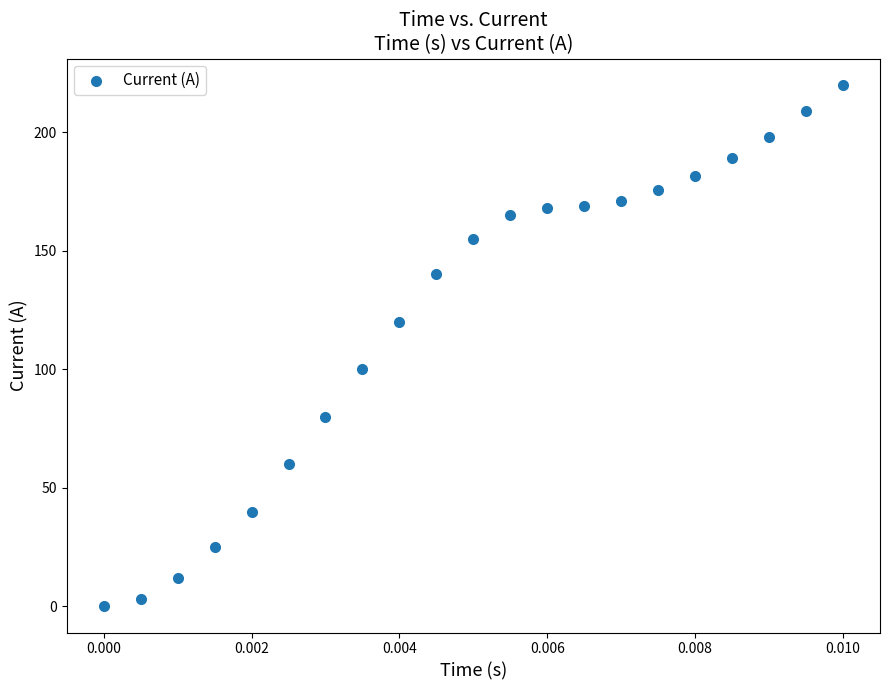

What is the range of Y values (max minus min)?

220.0